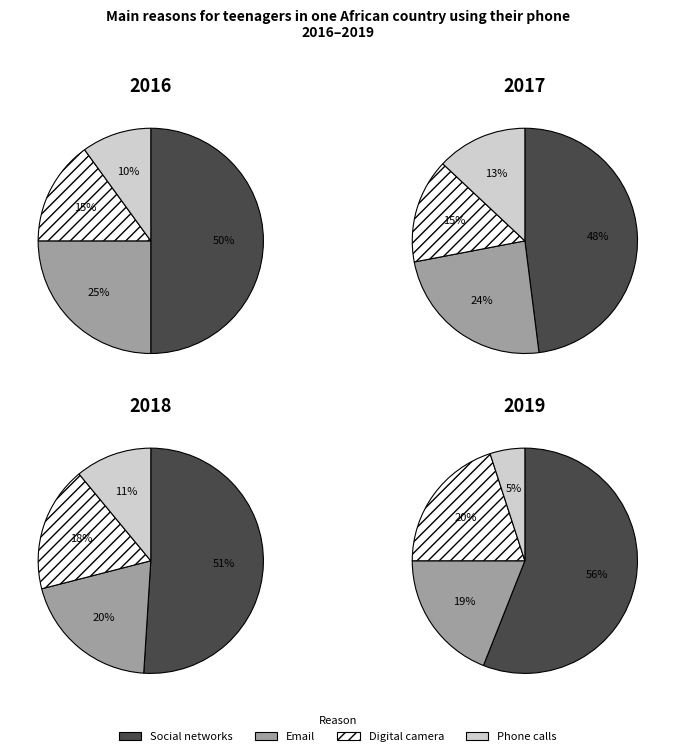

What percentage is the 3 slice, to the nearest percent?

13%